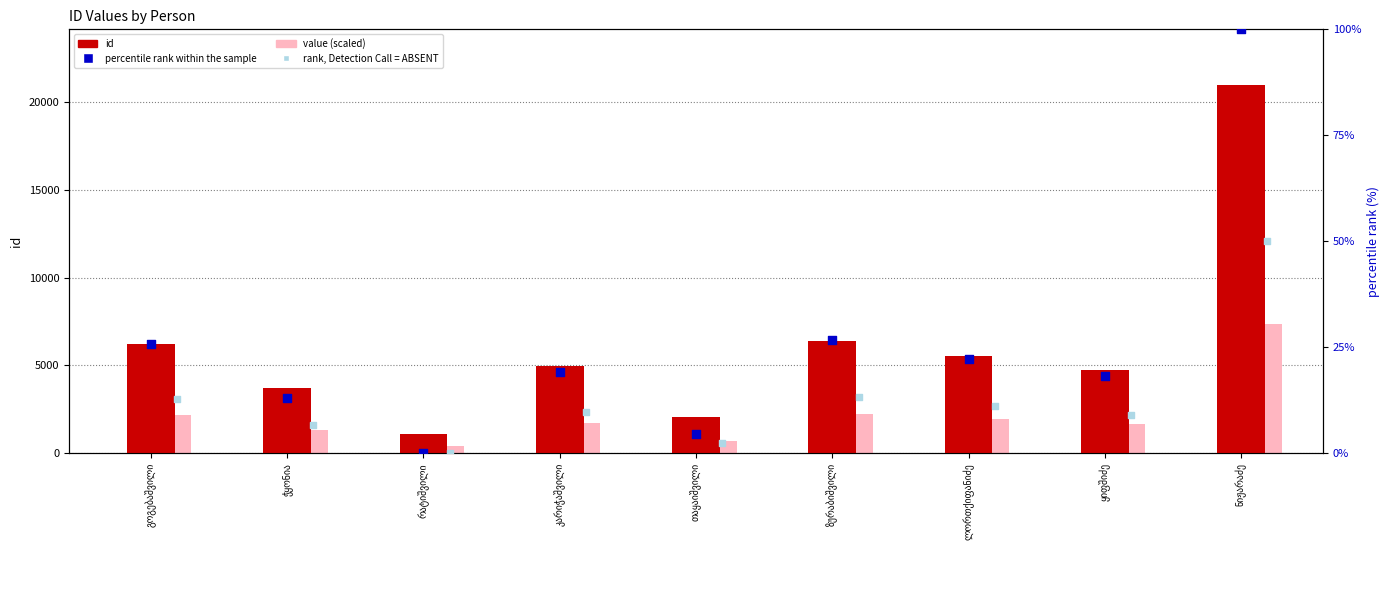

Which series contains the lowest Y value?

percentile rank within the sample